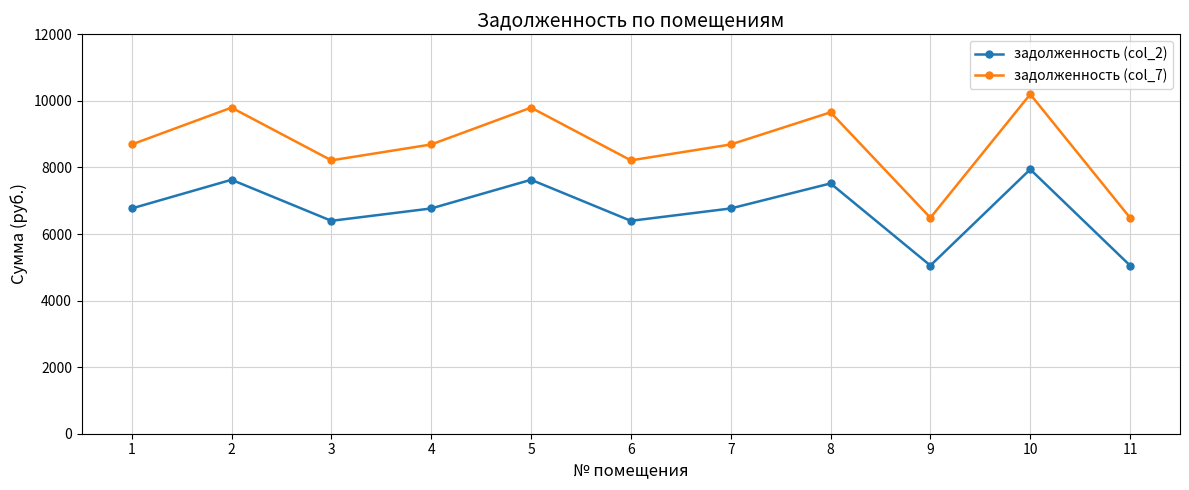

Which series has the largest total across all categories?

задолженность (col_7)